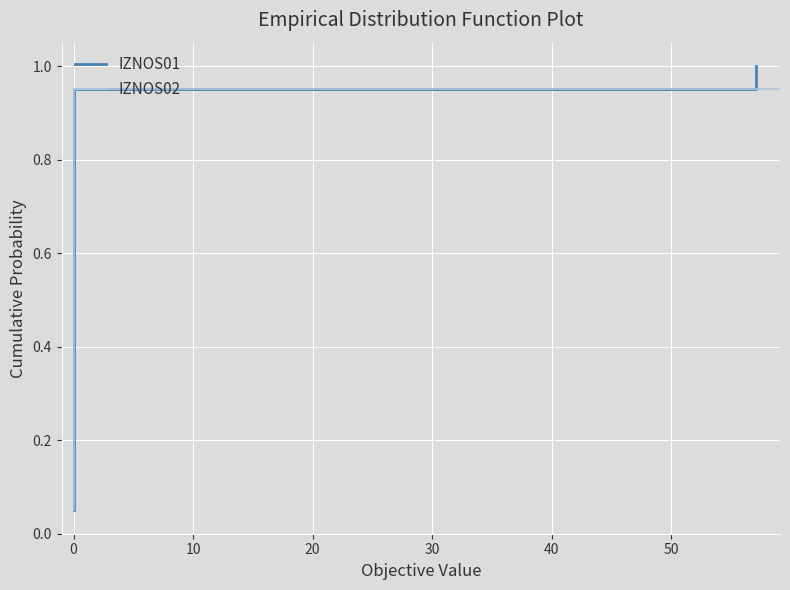

Which series has the largest total across all categories?

IZNOS01